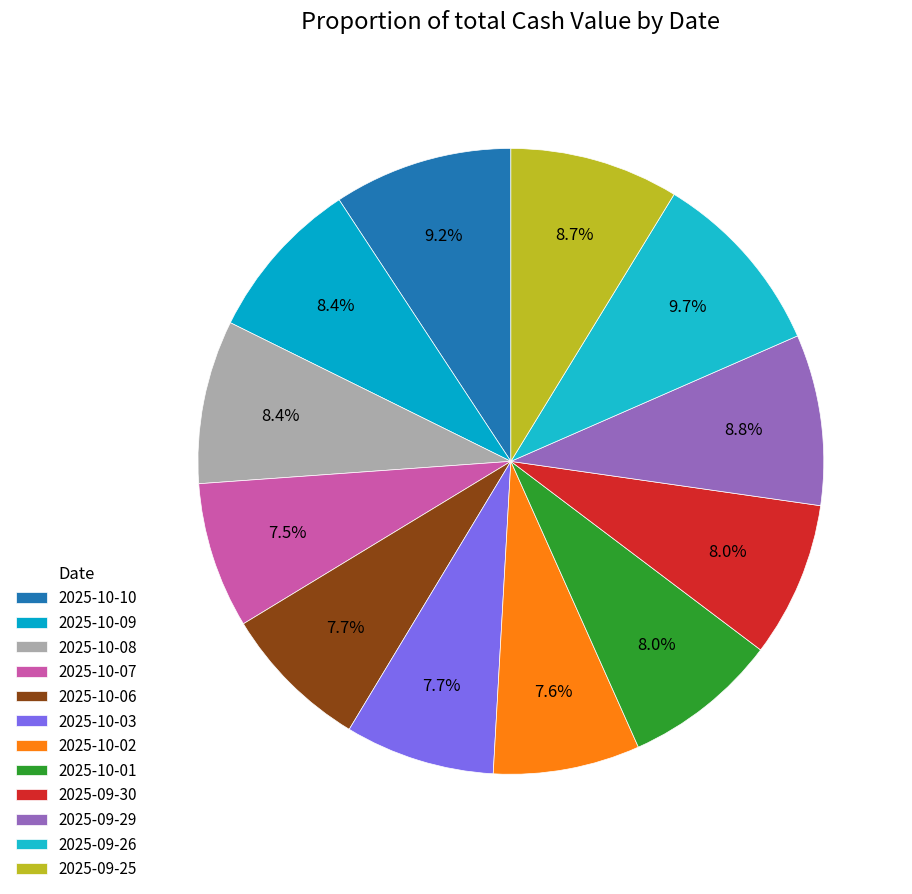

What is the change in value from 2025-09-30 to 2025-09-29?

+0.2